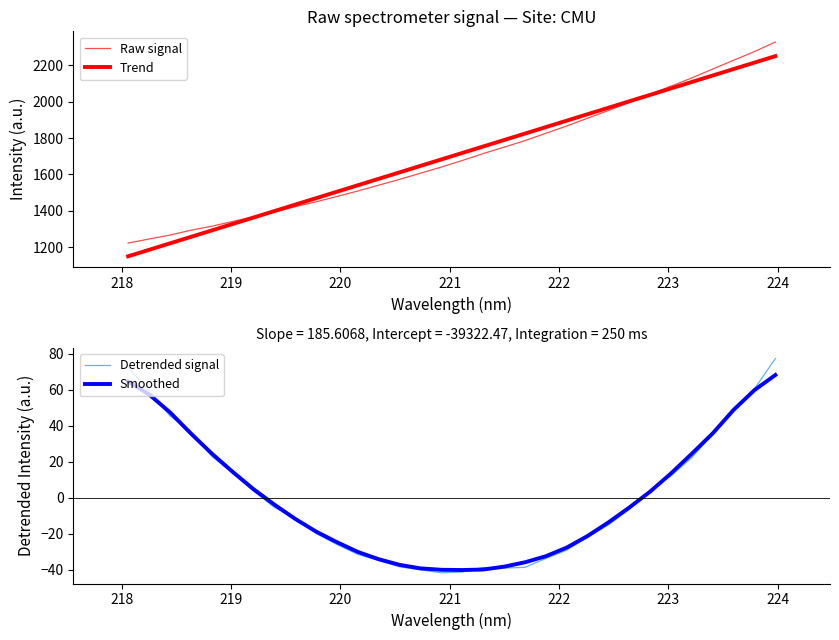

How many data points in Raw signal are above 1677?

16